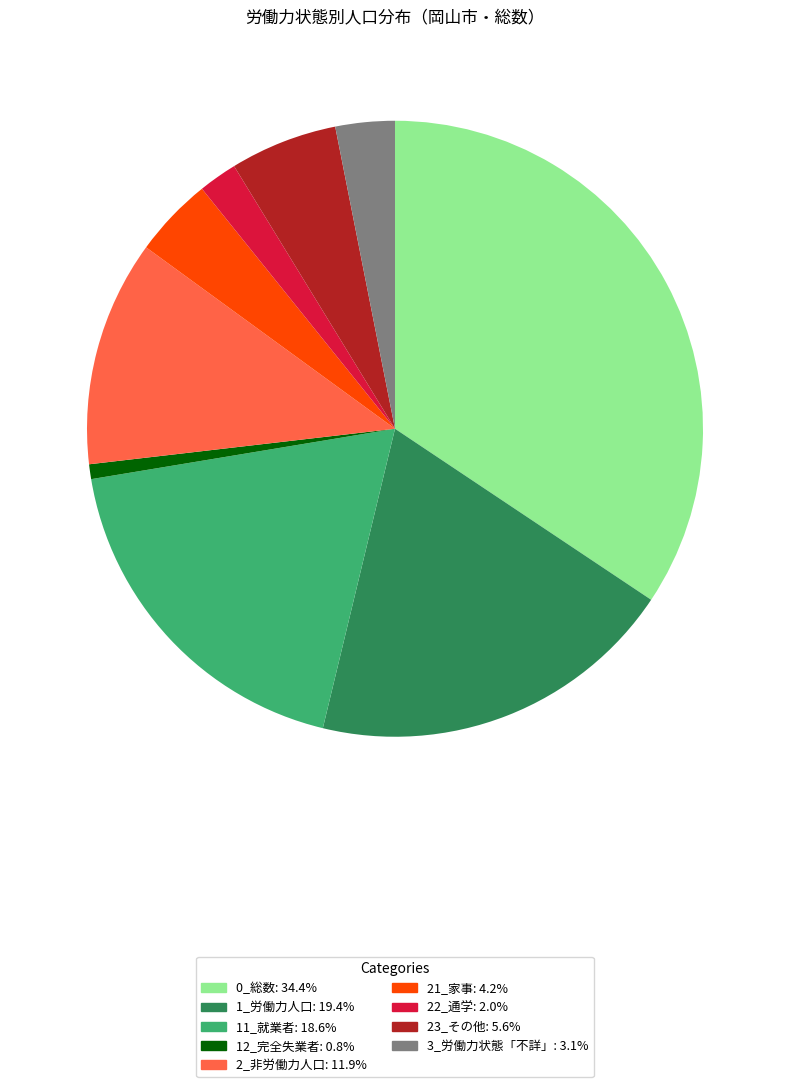

Is the sum of 12_完全失業者 and 23_その他 greater than half?

No